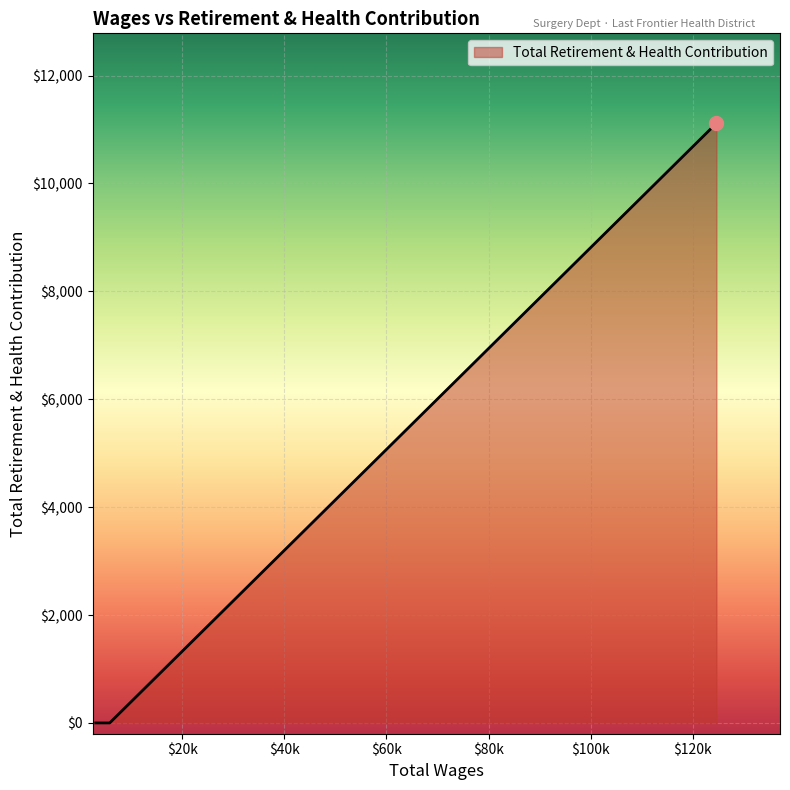

What is the average value?

3705